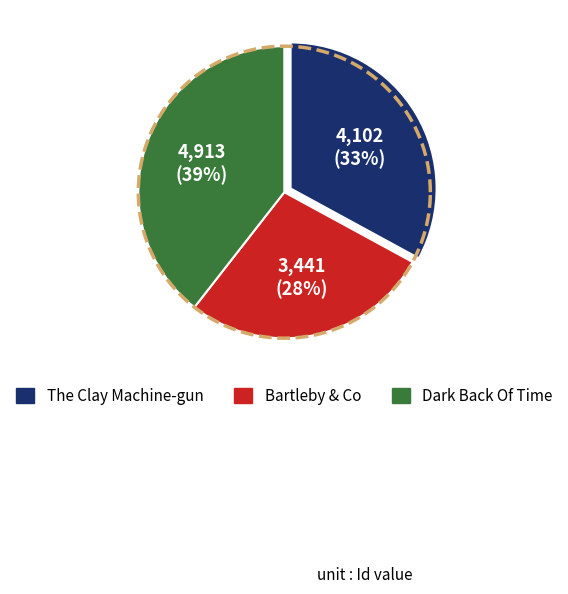

The Bartleby & Co slice represents 28% of the pie. True or false?

True